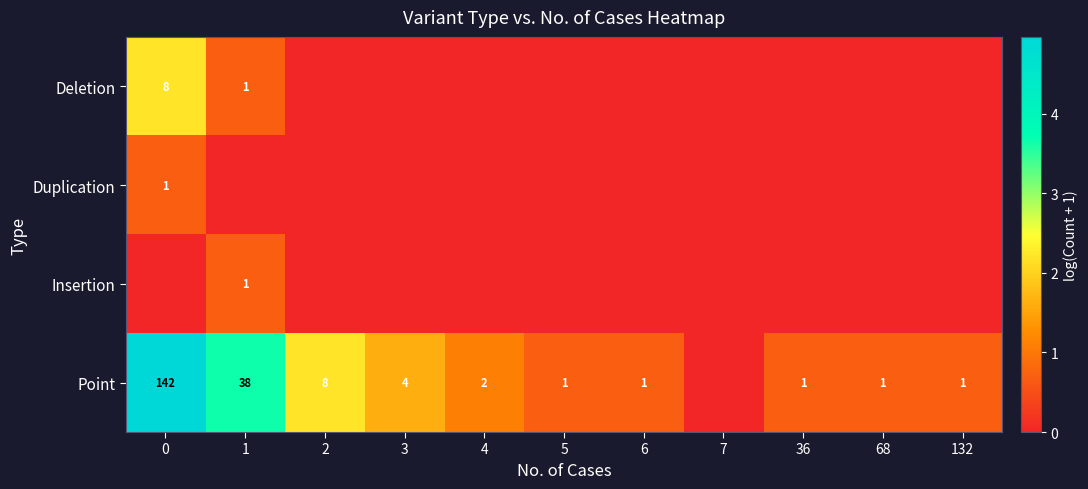

At which label does Duplication reach its minimum?

1